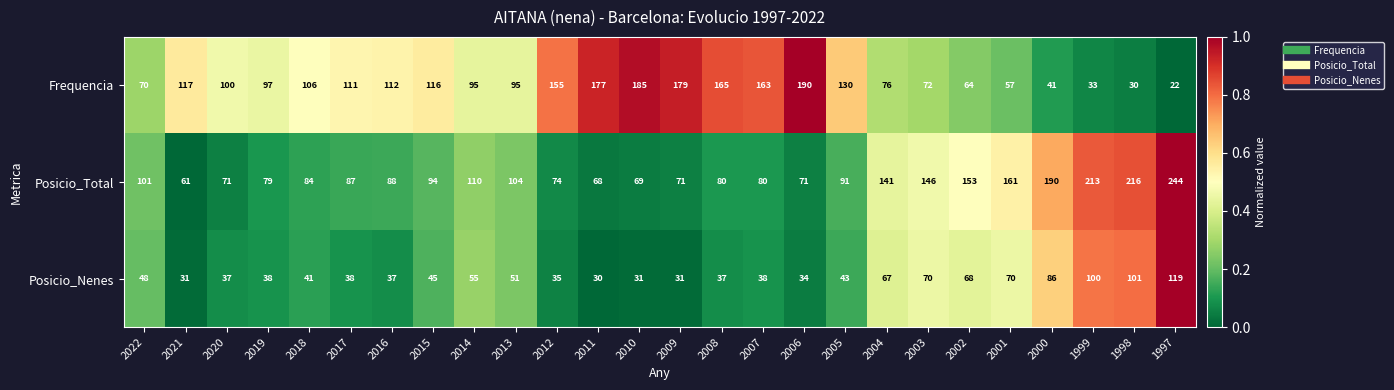

At 2003, list the series in order from largest to smallest.

Posicio_Total, Frequencia, Posicio_Nenes